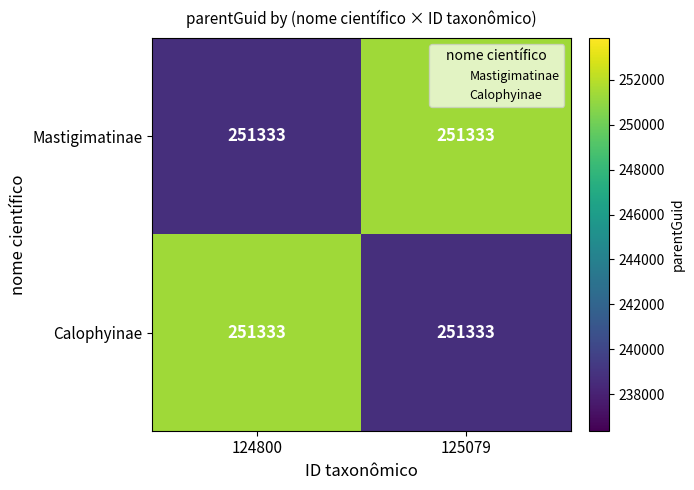

What is the average value of the Mastigimatinae series?

245049.7